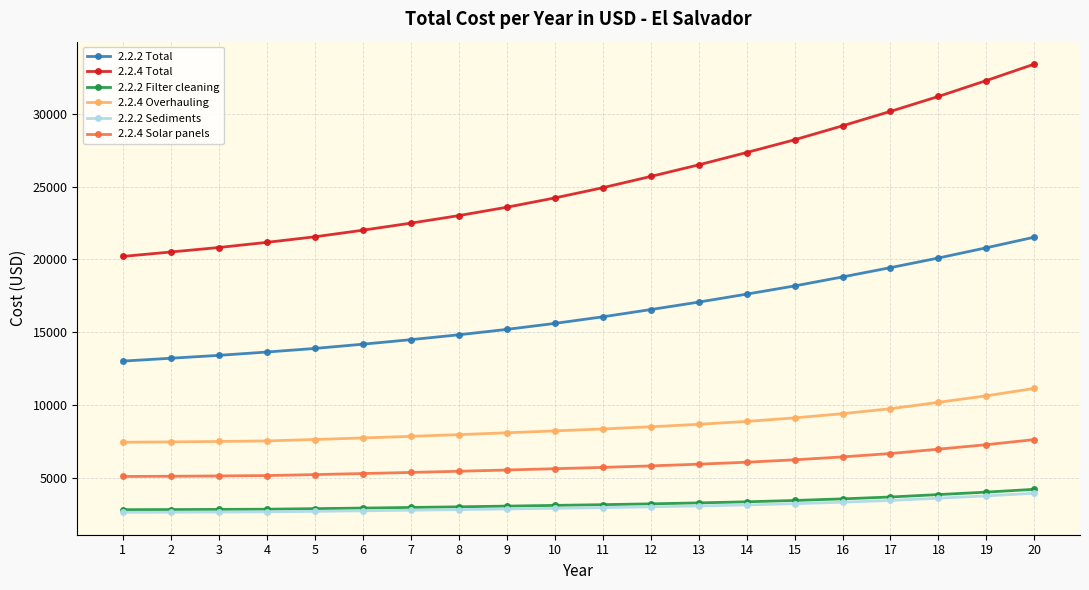

Does the chart have visible grid lines?

Yes